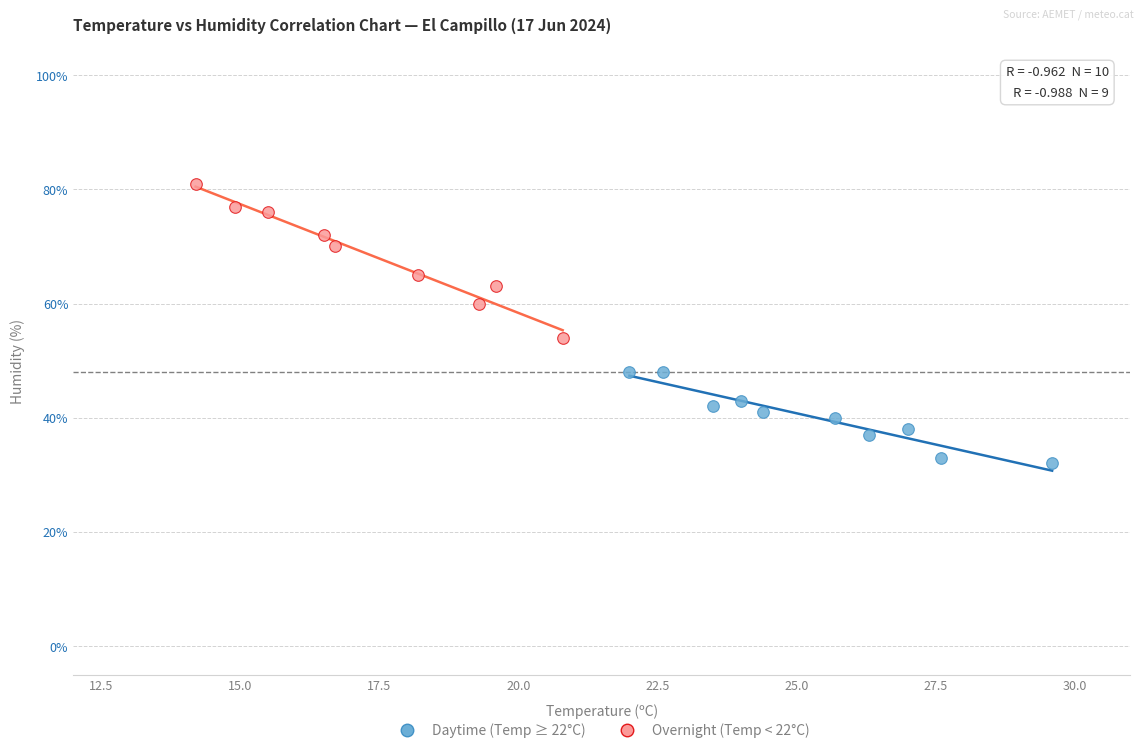

Which series has the largest Y range (max minus min)?

Overnight (Temp < 22°C)